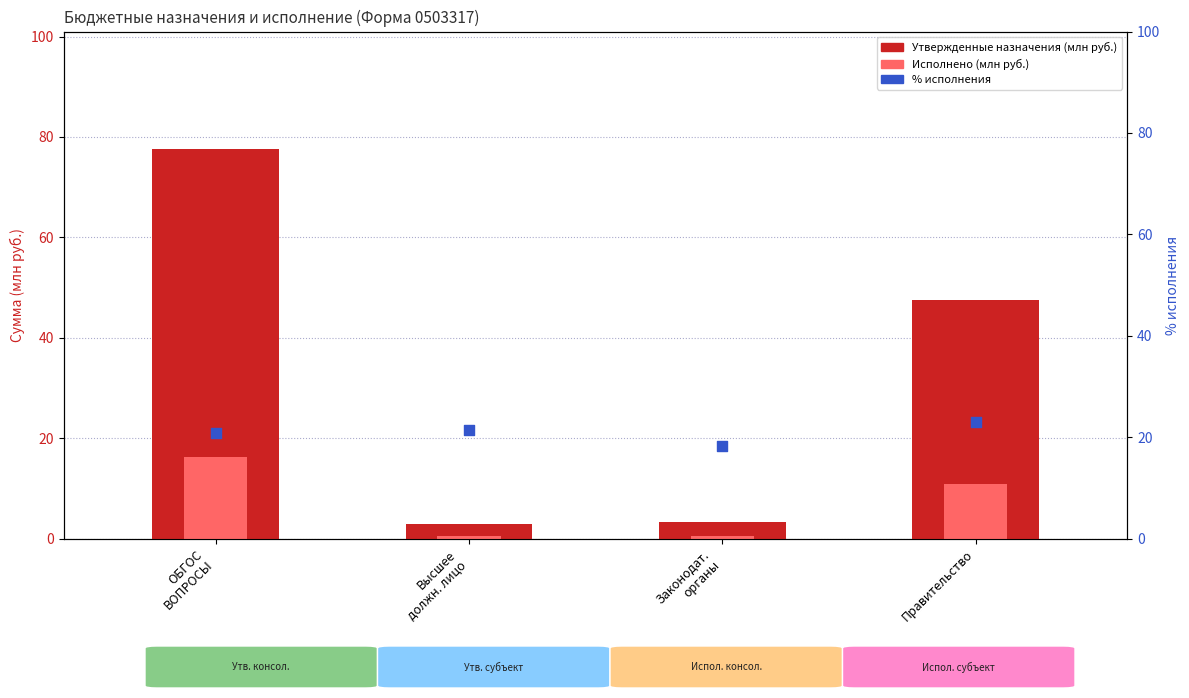

Which series has the widest spread of Y values?

Утвержденные назначения (млн руб.)